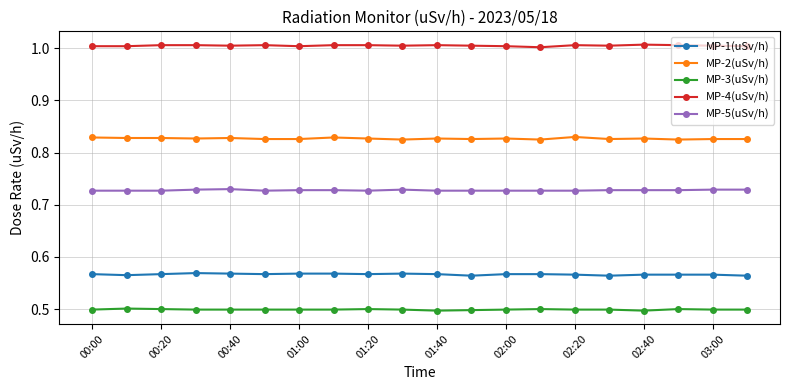

True or false: MP-5(uSv/h) and MP-1(uSv/h) intersect in this chart.

False